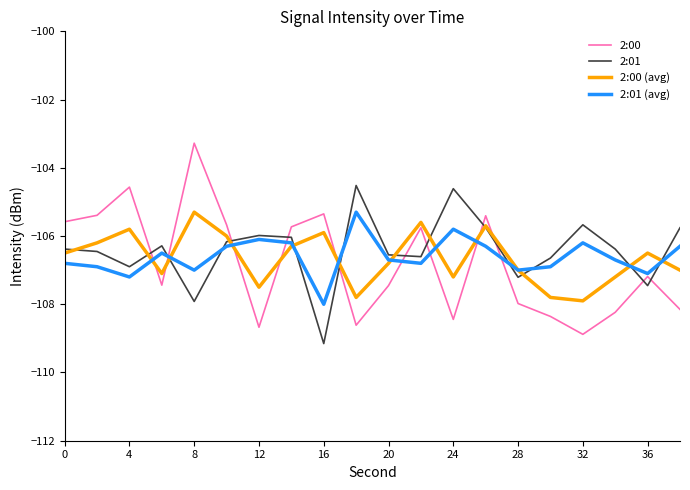

What is the highest value of the 2:00 series?

-103.3